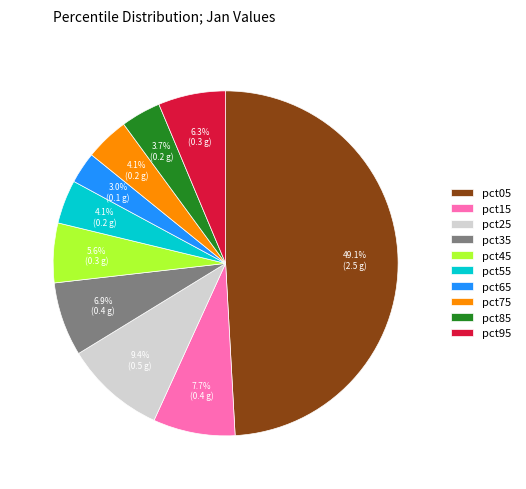

What is the largest slice in the pie chart?

pct05